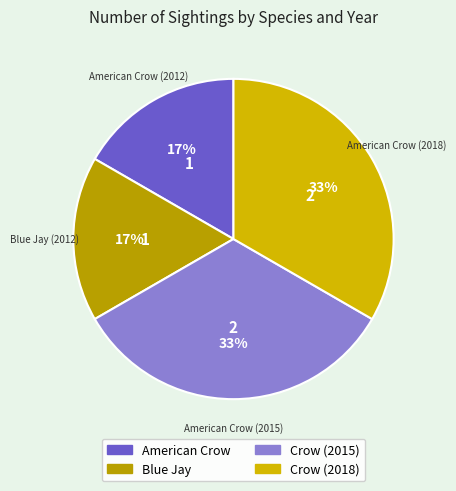

How many segments does this pie chart have?

4